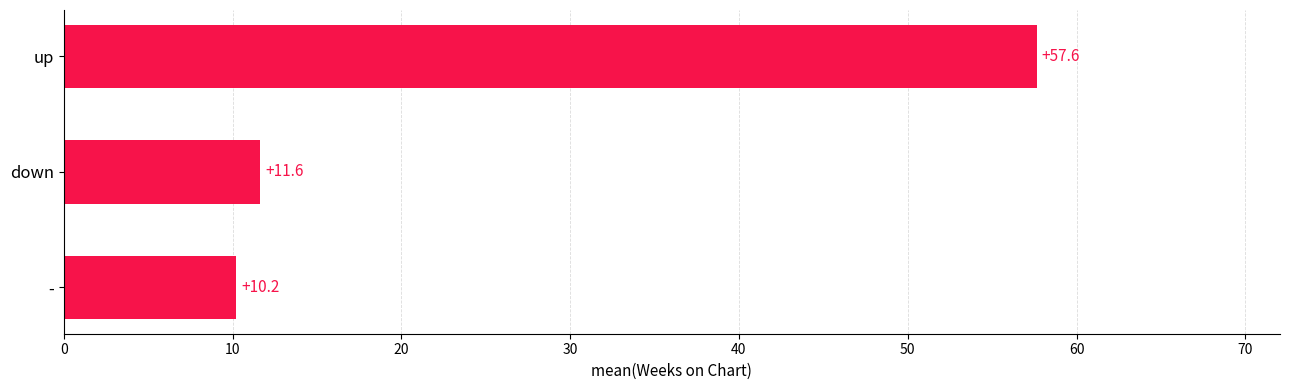

Is it true that the value at up is 36.5?

False